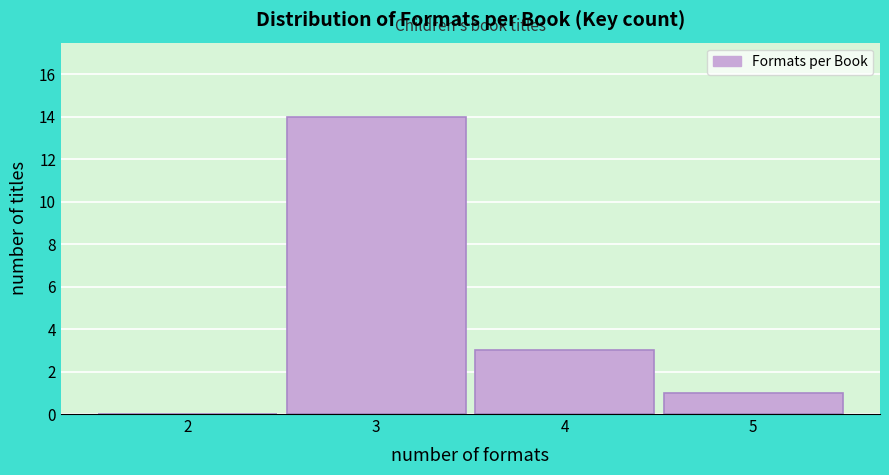

Reading right to left, what are all the values shown in this chart?

5=1	4=3	3=14	2=0